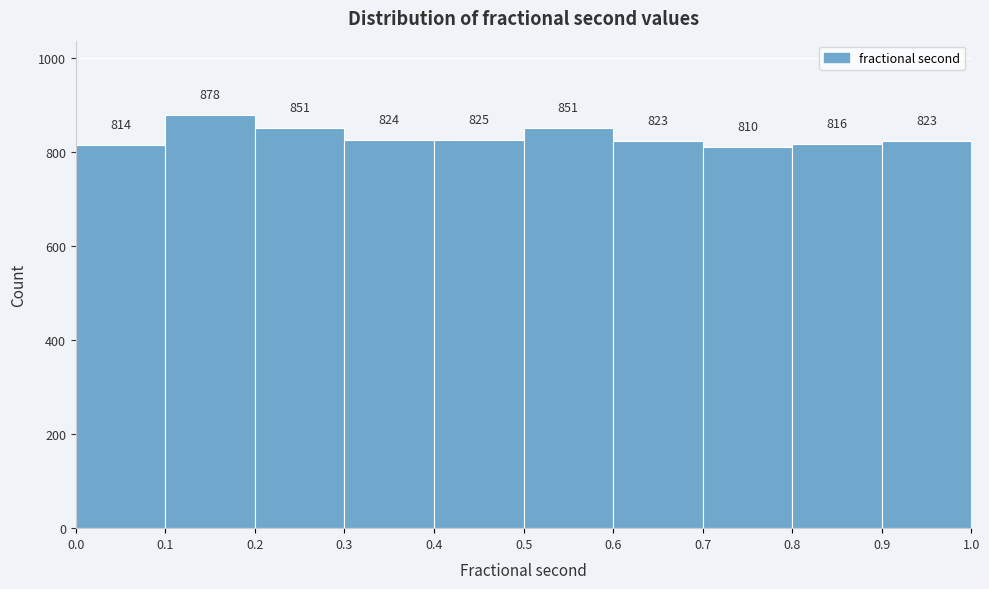

Which range on the x-axis has the tallest bar?

0.1 to 0.2